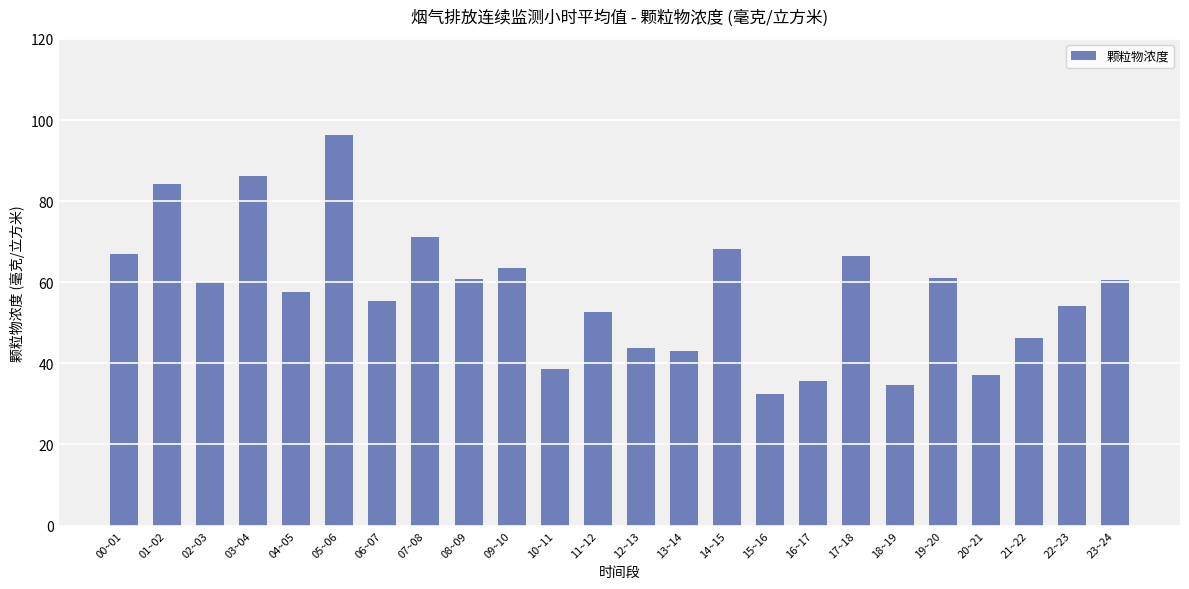

The chart shows a value of 43.8 at 12~13. True or false?

True